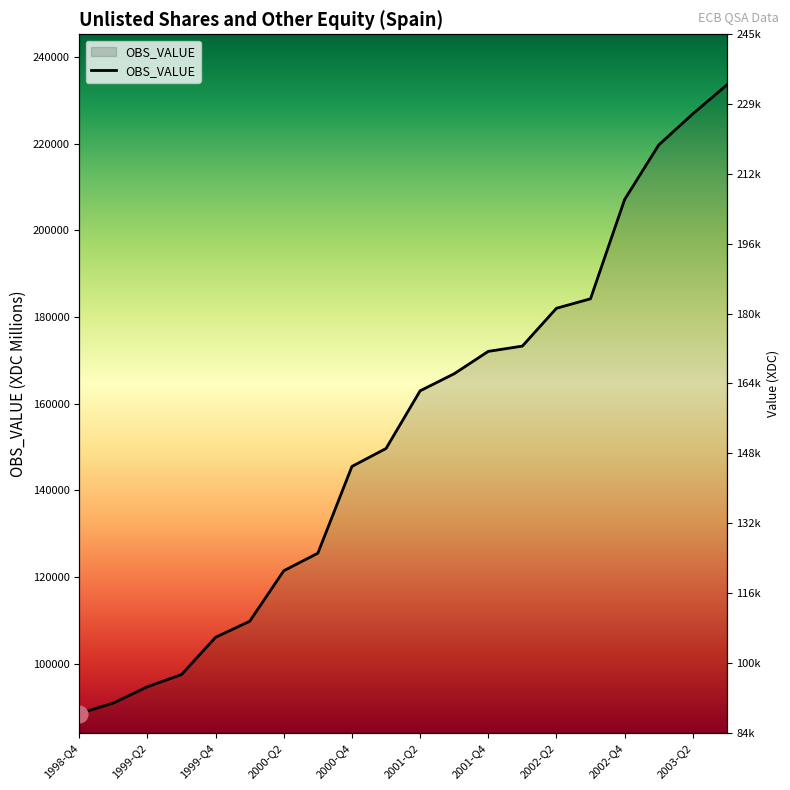

What is the greatest value displayed?

233533